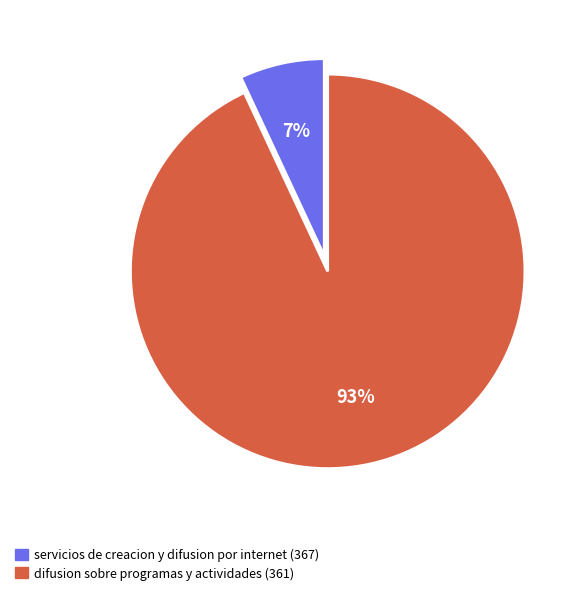

Between servicios de creacion y difusion por internet (367) and difusion sobre programas y actividades (361), which is larger?

difusion sobre programas y actividades (361)